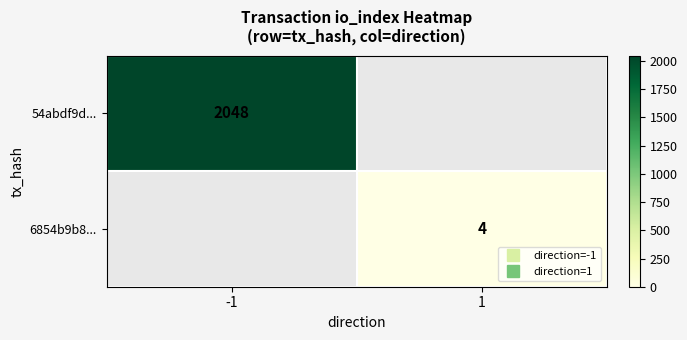

At which label does 54abdf9d... reach its peak?

-1